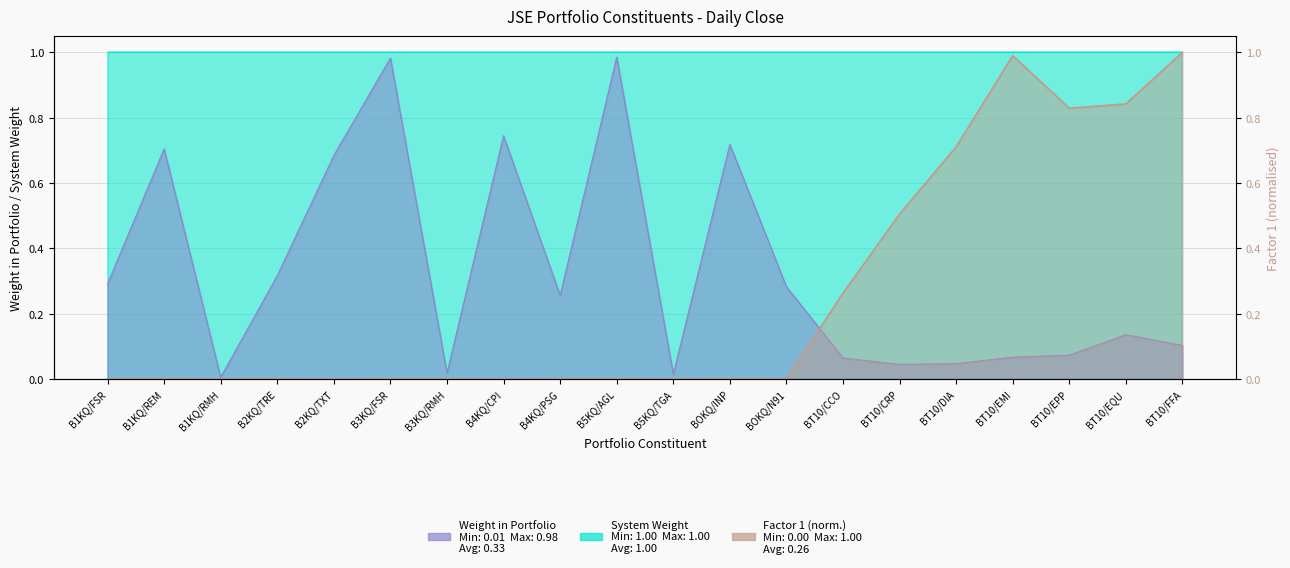

Which series has the largest total across all categories?

Weight in Portfolio